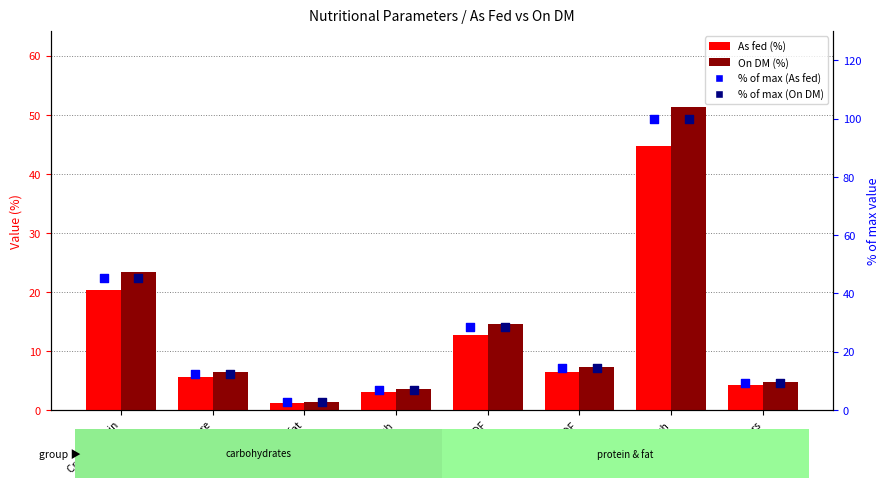

Which series has the largest total across all categories?

% of max (As fed)